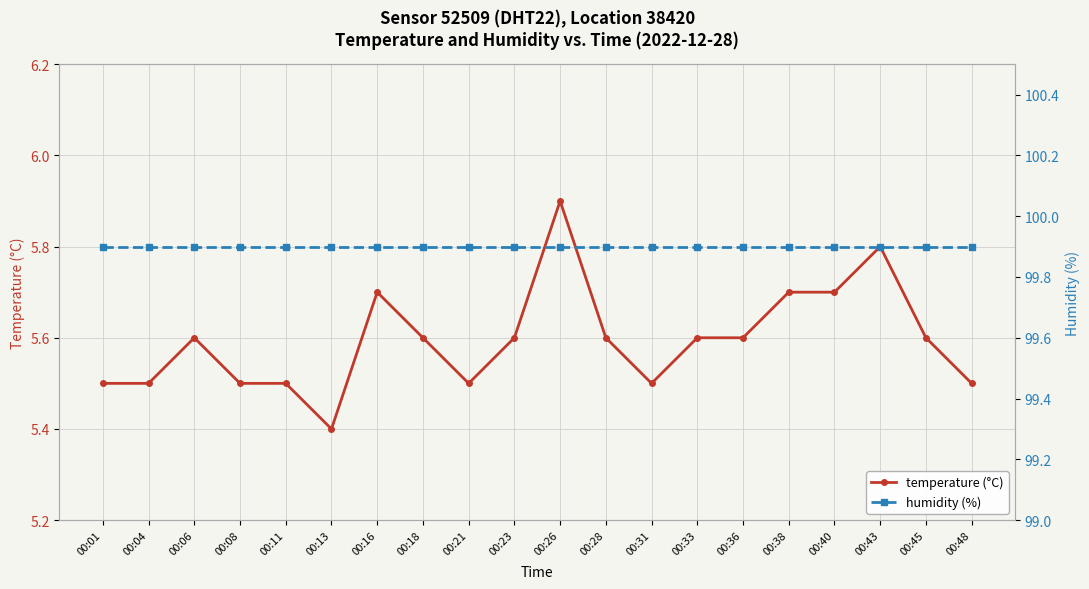

What value does the humidity (%) series have at 00:13?

99.9